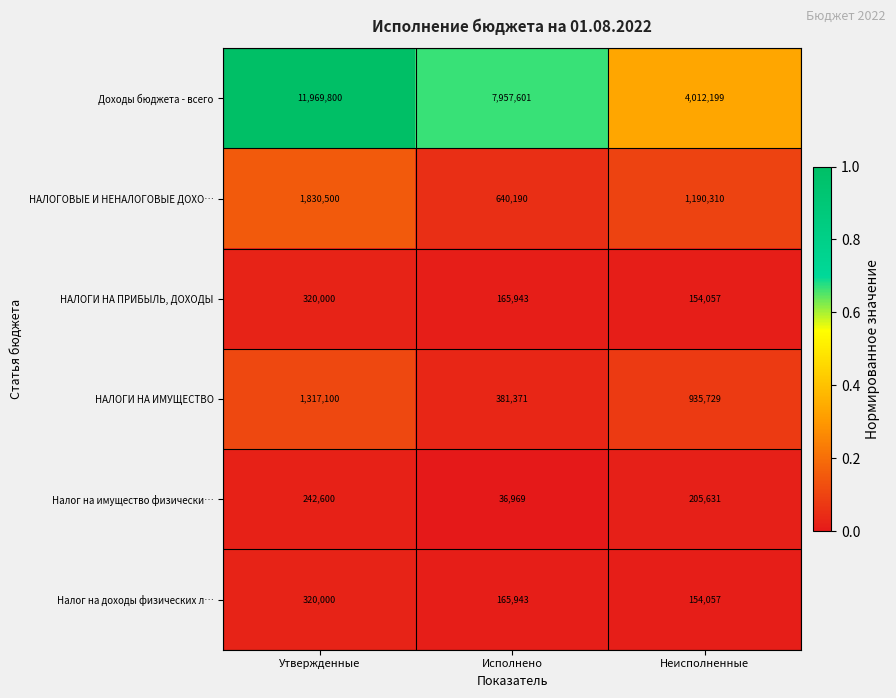

Rank the categories by НАЛОГИ НА ПРИБЫЛЬ, ДОХОДЫ value from lowest to highest.

Неисполненные, Исполнено, Утвержденные